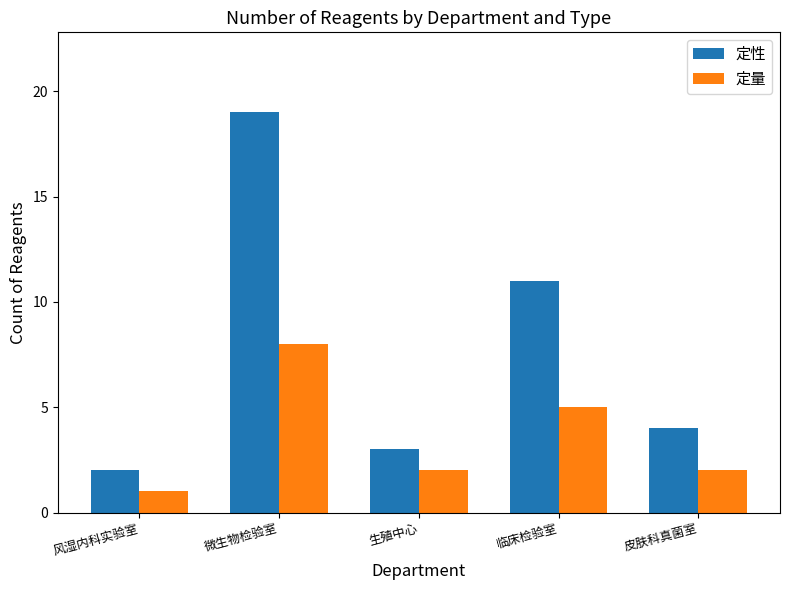

Are the bars grouped side by side (vs. stacked)?

Yes